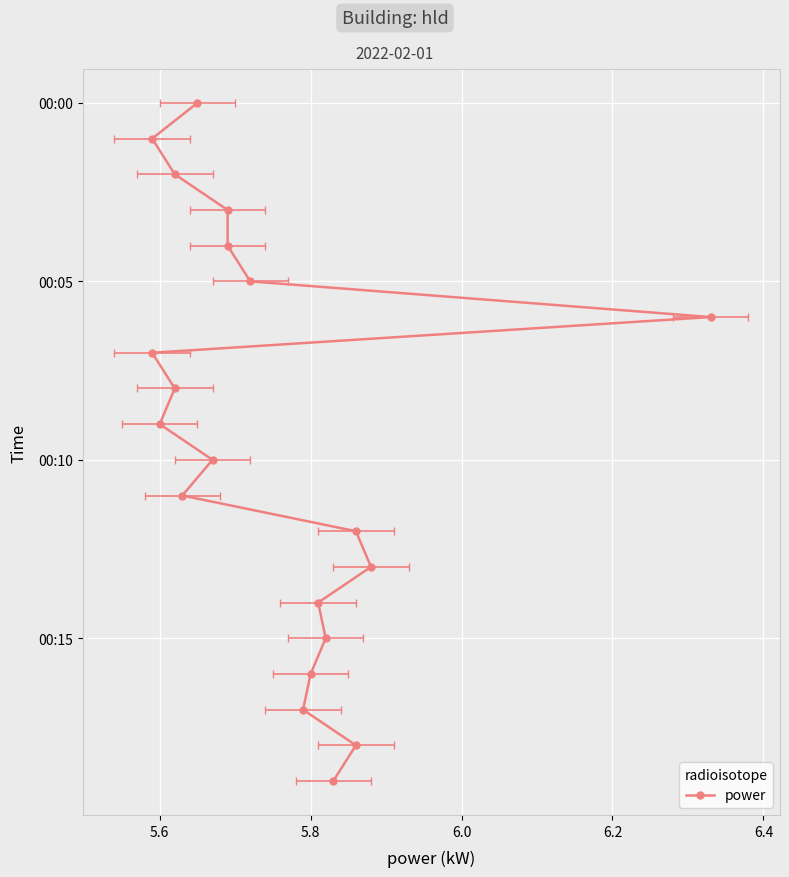

How many lines are shown in the chart?

1